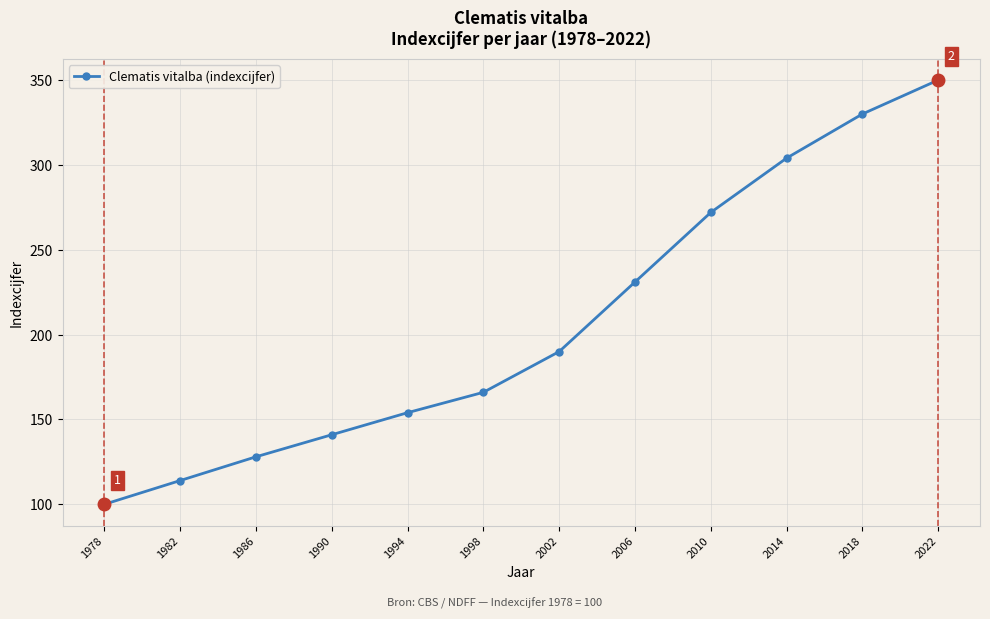

What is the value of the 9th point from the left?

272